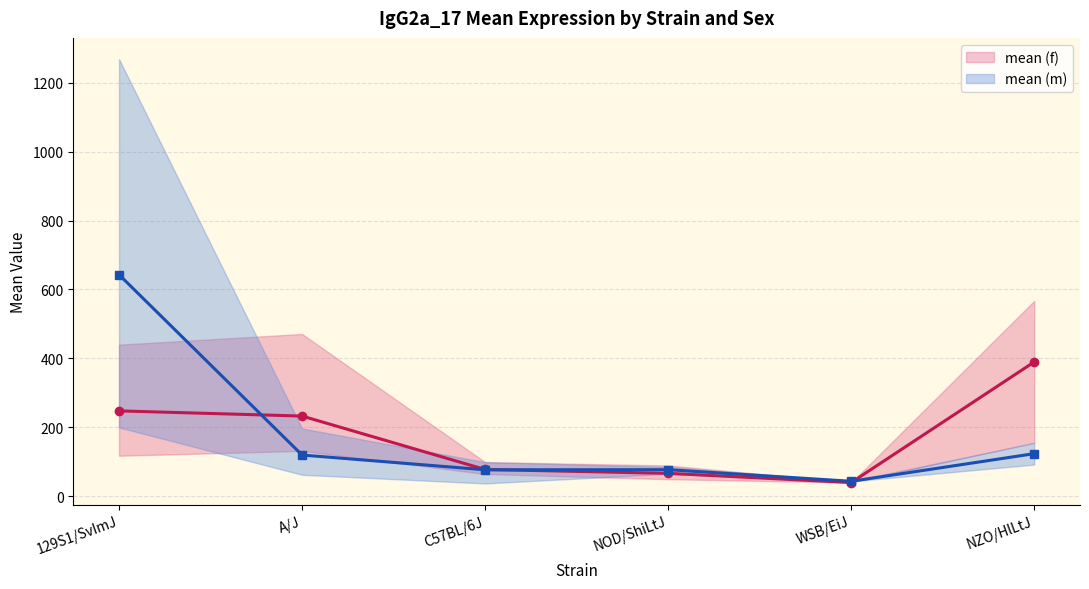

Which category has the highest value across all series?

129S1/SvImJ